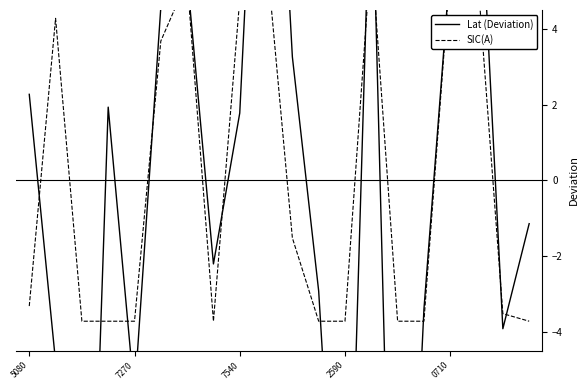

At which category is the sum across all series the highest?

9